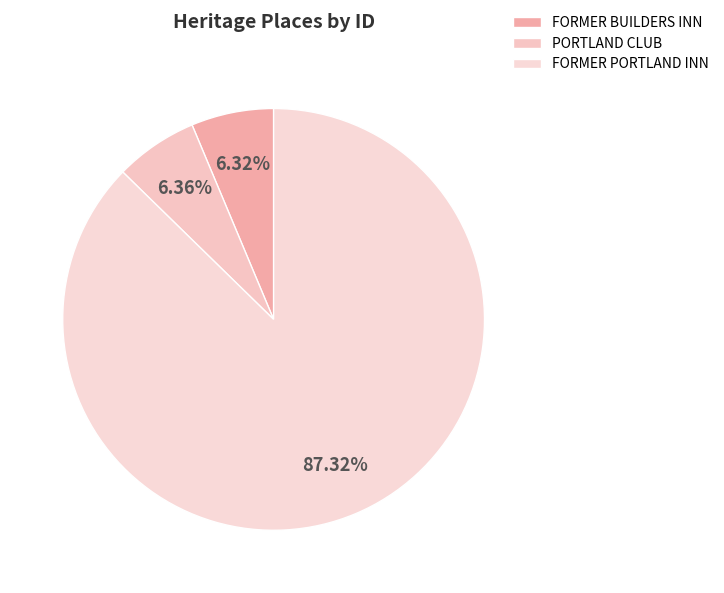

The PORTLAND CLUB slice represents 6% of the pie. True or false?

True